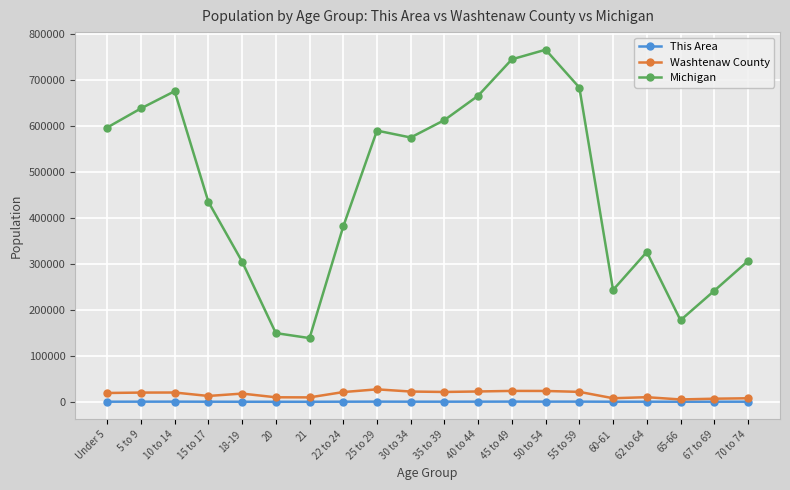

How many data points in Michigan are less than 574566?

10